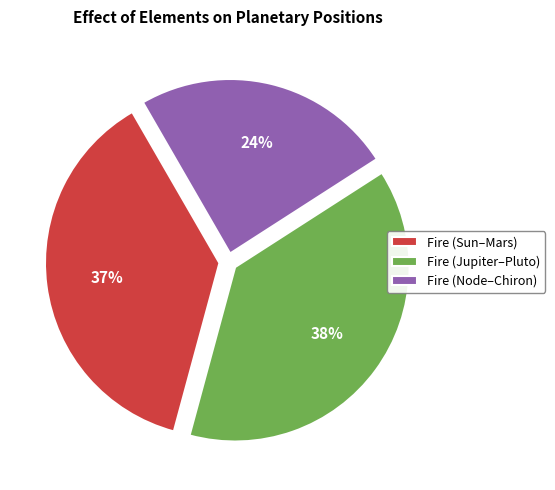

Do Fire (Jupiter–Pluto) and Fire (Sun–Mars) together represent more than half of the pie?

Yes